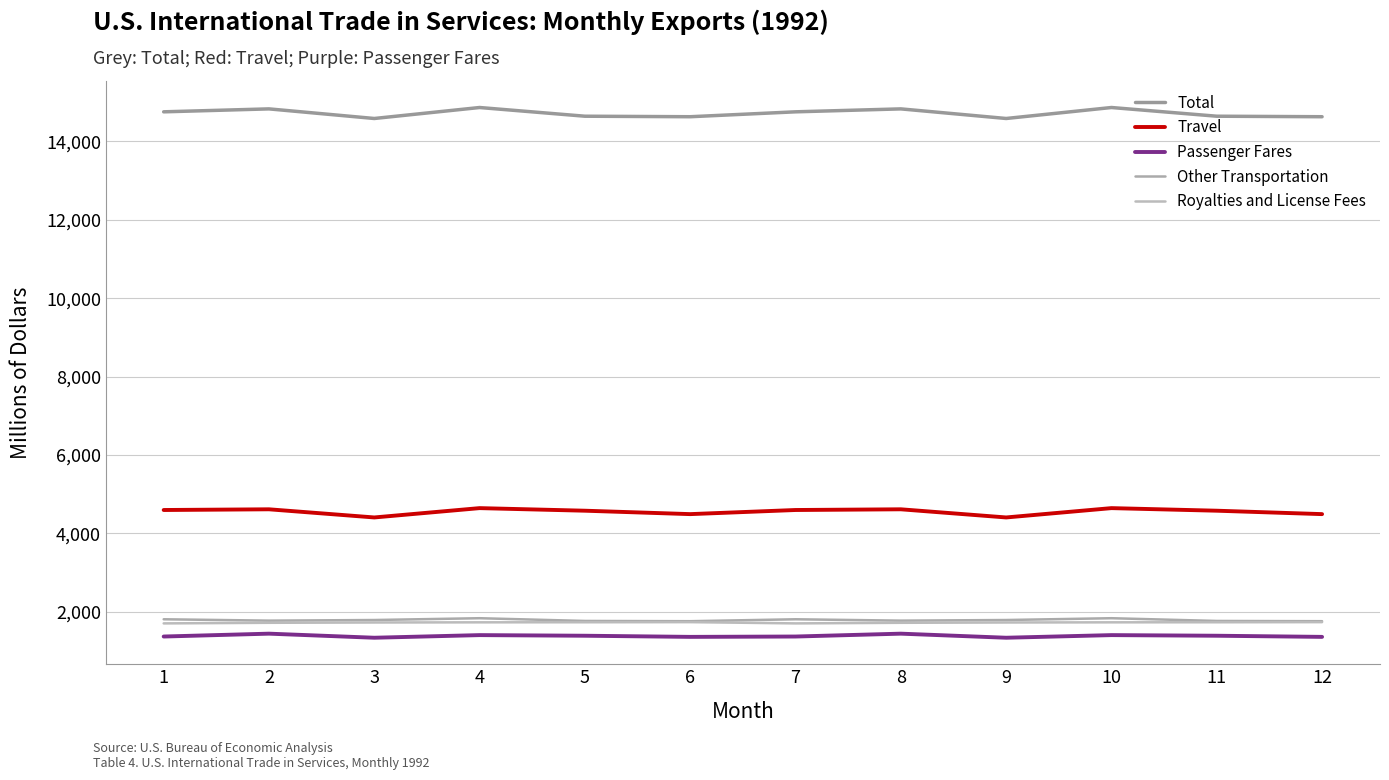

What is the difference between the highest and lowest values at 7?

13383